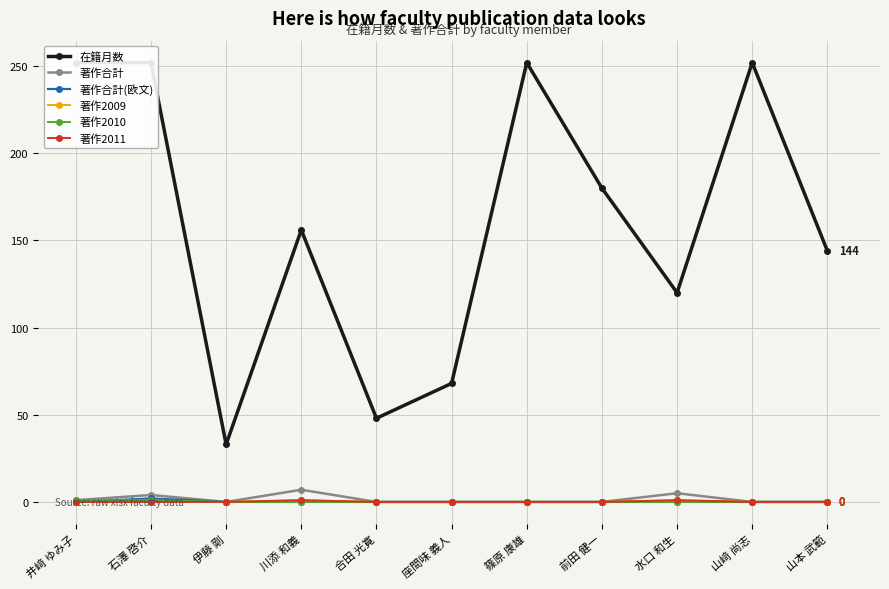

What is the difference between the highest and lowest values at 前田 健一?

180